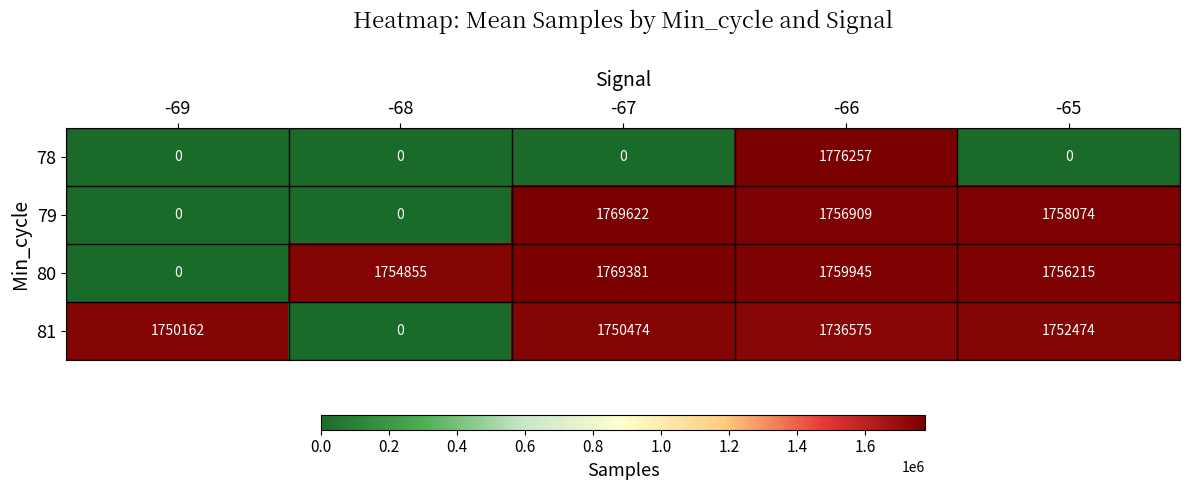

What is the maximum value shown in the chart?

1776257